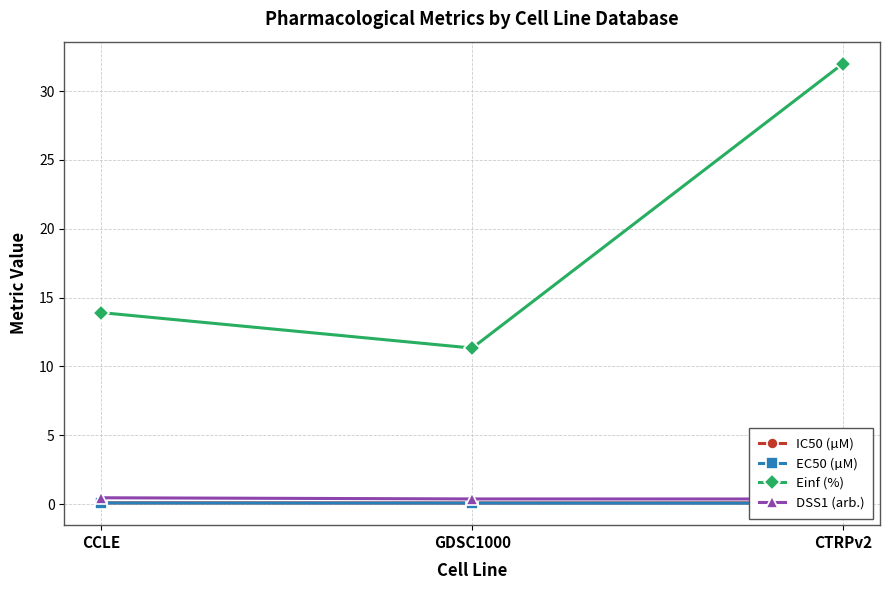

Read the Einf (%) value at CTRPv2.

32.0